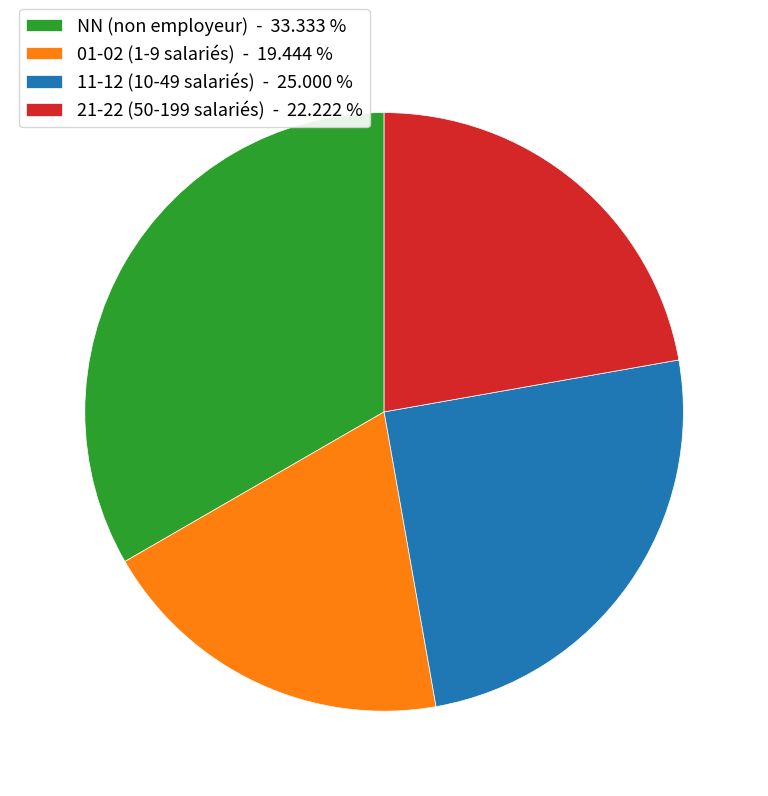

Is there any slice that represents more than half of the pie?

No